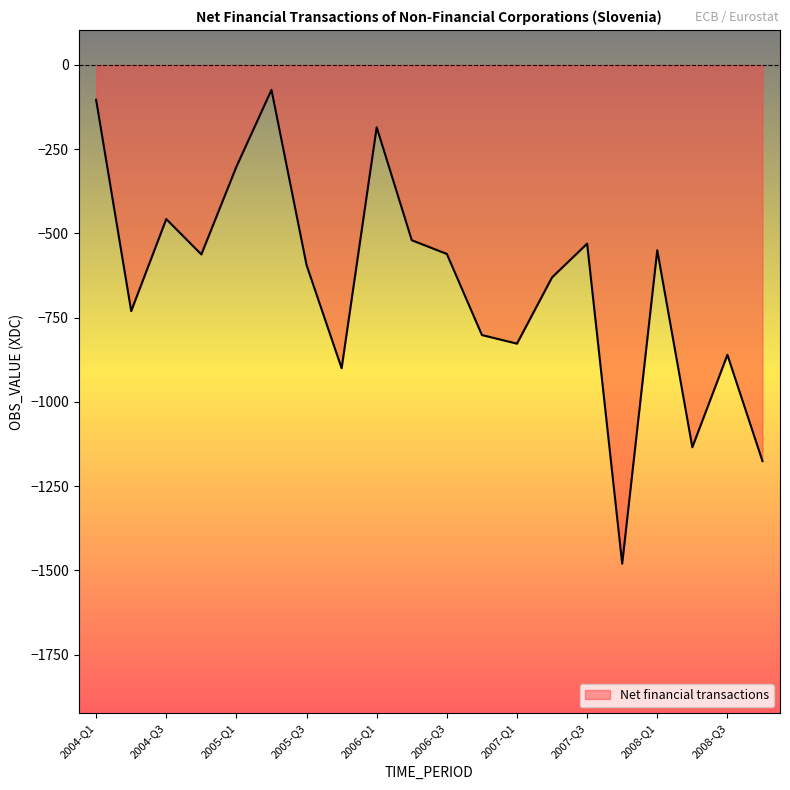

How many lines are shown in the chart?

1